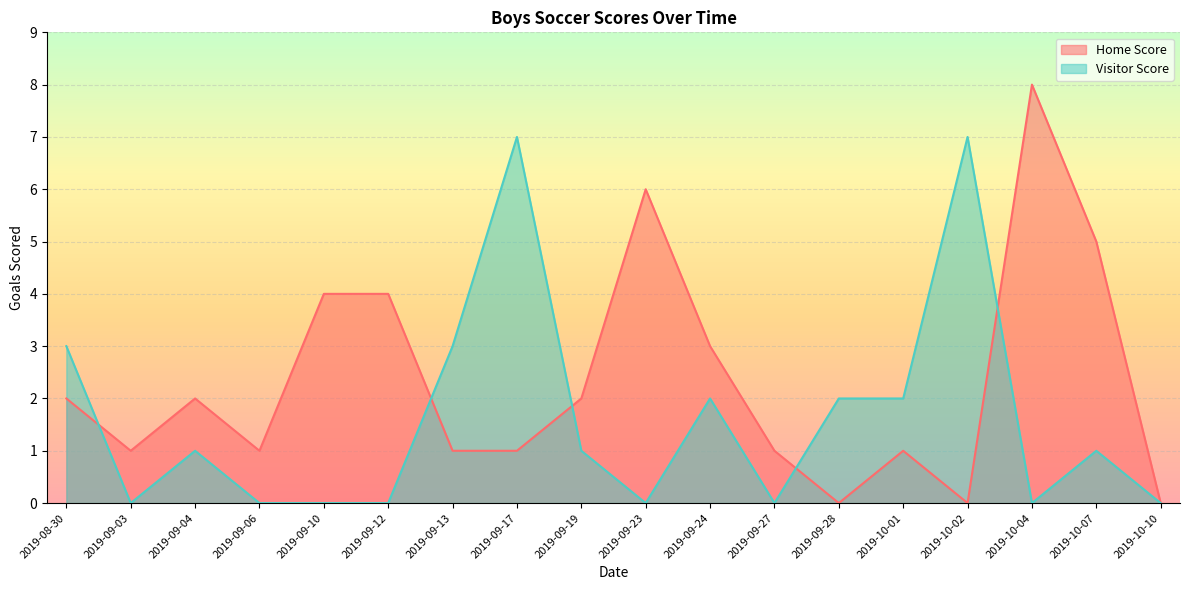

Rank the categories by Home Score value from highest to lowest.

2019-10-04, 2019-09-23, 2019-10-07, 2019-09-10, 2019-09-12, 2019-09-24, 2019-08-30, 2019-09-04, 2019-09-19, 2019-09-03, 2019-09-06, 2019-09-13, 2019-09-17, 2019-09-27, 2019-10-01, 2019-09-28, 2019-10-02, 2019-10-10